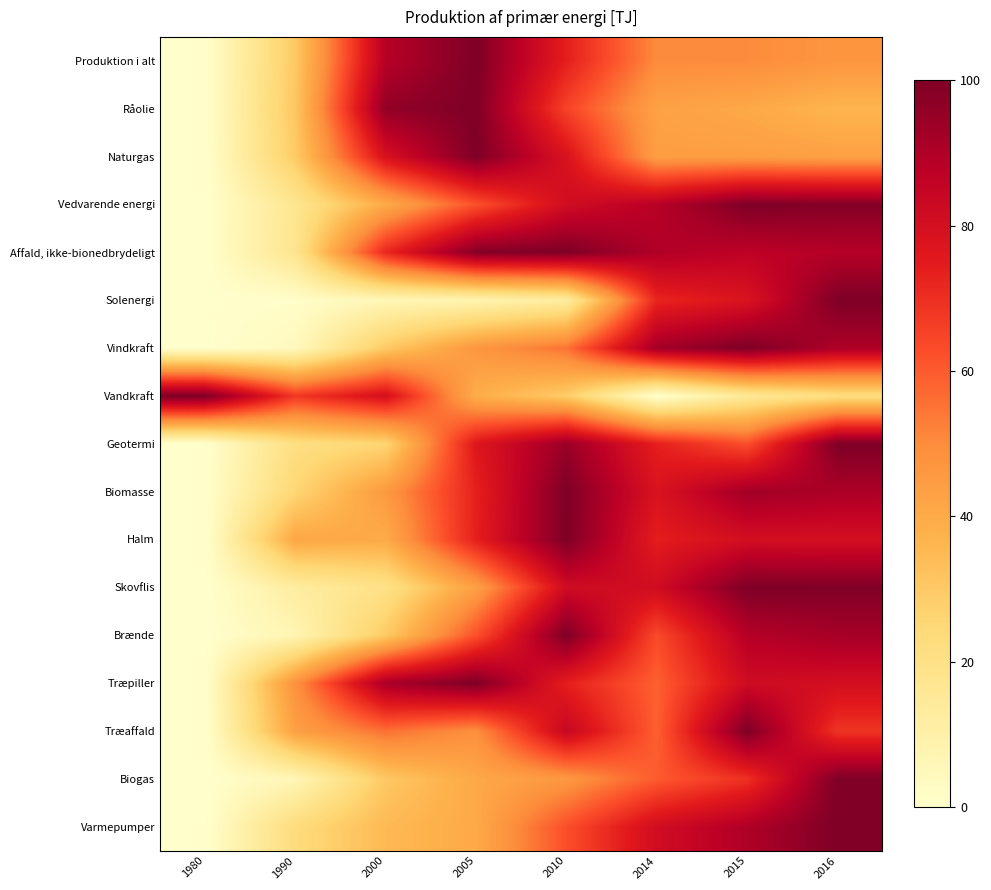

Reading left to right, list all the values displayed in this chart.

Produktion i alt: 1980=0.0	1990=30.2	2000=88.4	2005=100.0	2010=73.8	2014=50.3	2015=50.0	2016=47.0
Råolie: 1980=0.0	1990=31.0	2000=96.0	2005=100.0	2010=65.1	2014=43.0	2015=40.6	2016=36.4
Naturgas: 1980=0.0	1990=29.5	2000=79.0	2005=100.0	2010=78.3	2014=44.1	2015=44.2	2016=43.2
Vedvarende energi: 1980=0.0	1990=17.0	2000=39.9	2005=62.0	2010=81.2	2014=88.0	2015=100.0	2016=98.8
Affald, ikke-bionedbrydeligt: 1980=0.0	1990=17.7	2000=71.9	2005=98.9	2010=100.0	2014=89.7	2015=86.7	2016=88.6
Solenergi: 1980=0.0	1990=1.1	2000=6.1	2005=7.8	2010=12.9	2014=72.2	2015=77.9	2016=100.0
Vindkraft: 1980=0.0	1990=4.2	2000=30.0	2005=46.8	2010=55.2	2014=92.5	2015=100.0	2016=90.4
Vandkraft: 1980=100.0	1990=67.9	2000=79.5	2005=38.9	2010=29.2	2014=0.0	2015=15.4	2016=21.9
Geotermi: 1980=0.0	1990=21.3	2000=25.8	2005=76.5	2010=94.4	2014=73.7	2015=62.3	2016=100.0
Biomasse: 1980=0.0	1990=25.6	2000=45.6	2005=73.3	2010=100.0	2014=78.1	2015=92.8	2016=90.7
Halm: 1980=0.0	1990=41.3	2000=39.9	2005=73.8	2010=100.0	2014=74.3	2015=80.5	2016=80.1
Skovflis: 1980=0.0	1990=12.4	2000=19.7	2005=43.7	2010=81.6	2014=81.4	2015=100.0	2016=99.5
Brænde: 1980=0.0	1990=7.0	2000=29.8	2005=62.2	2010=100.0	2014=63.4	2015=88.6	2016=92.0
Træpiller: 1980=0.0	1990=48.3	2000=91.5	2005=100.0	2010=73.8	2014=58.7	2015=81.8	2016=80.2
Træaffald: 1980=0.0	1990=43.5	2000=55.9	2005=48.9	2010=84.0	2014=58.9	2015=100.0	2016=68.7
Biogas: 1980=0.0	1990=6.3	2000=30.4	2005=40.7	2010=46.3	2014=60.0	2015=69.5	2016=100.0
Varmepumper: 1980=0.0	1990=23.1	2000=35.1	2005=40.2	2010=62.5	2014=81.2	2015=90.0	2016=100.0